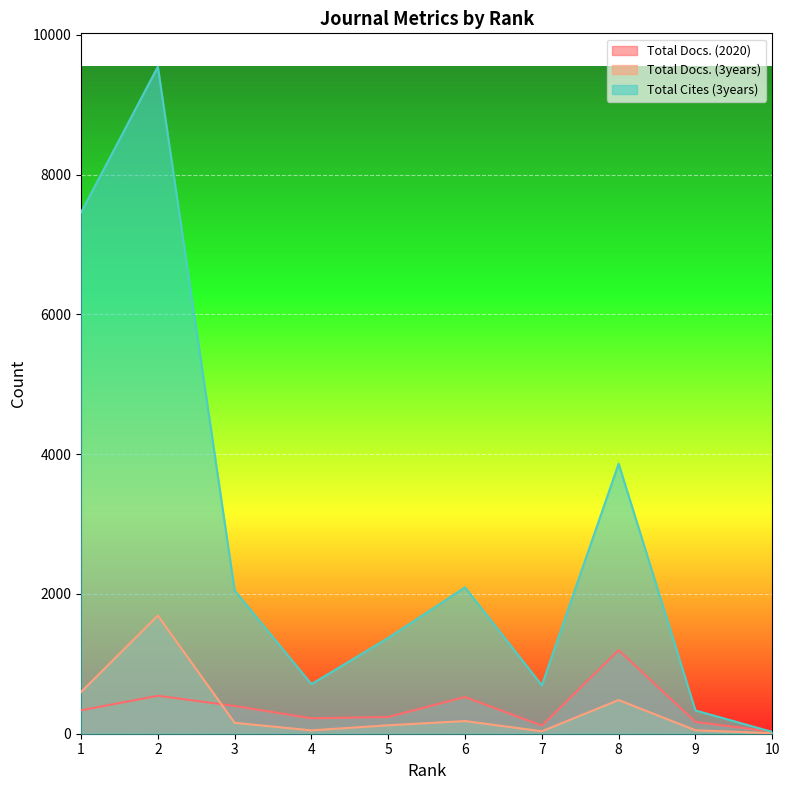

Where does the Total Cites (3years) series first go above 2049?

1